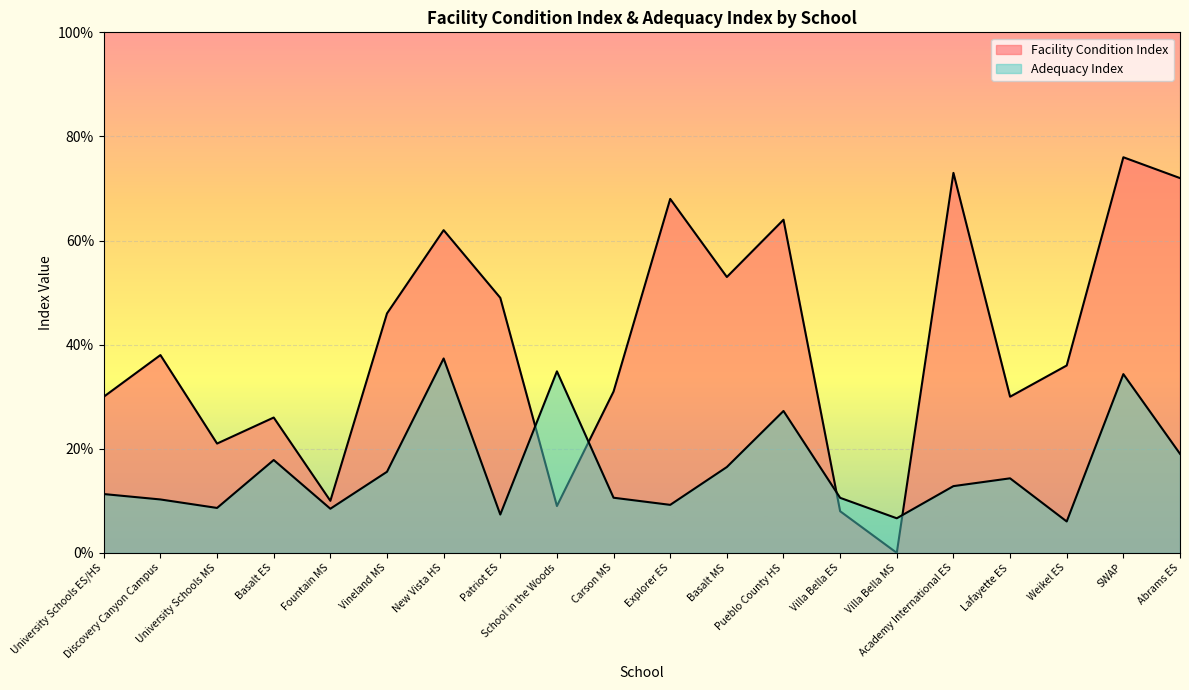

True or false: Adequacy Index and Facility Condition Index cross at least once.

True